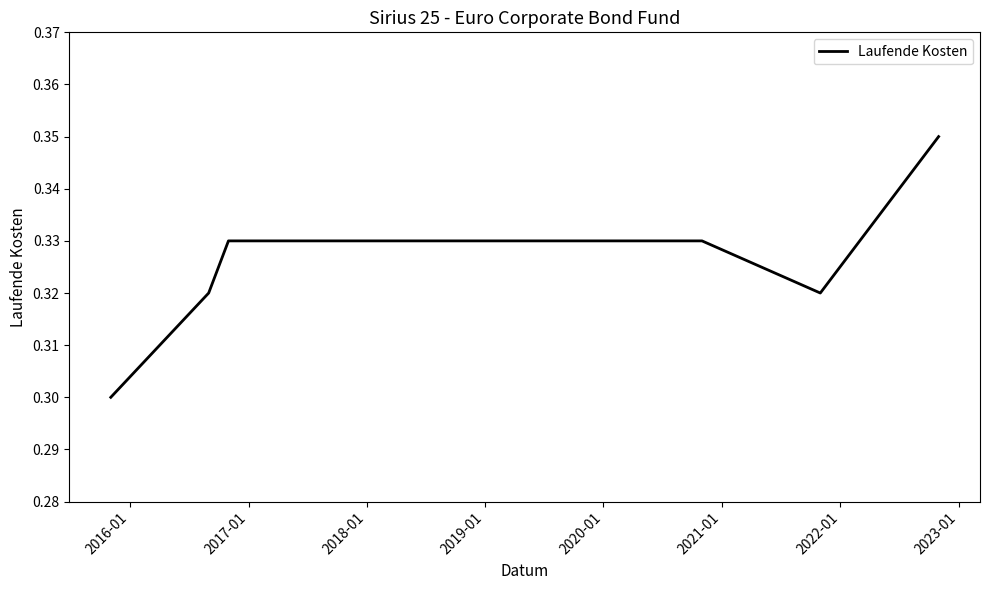

How many lines are shown in the chart?

1